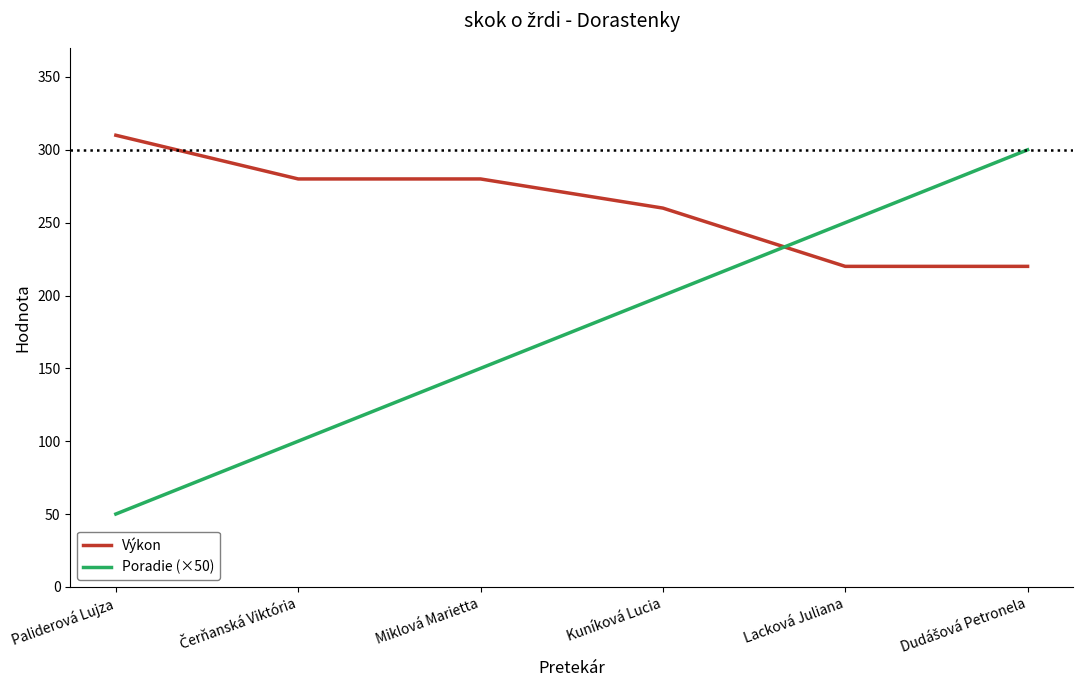

What is the difference between the Výkon values at Kuníková Lucia and Miklová Marietta?

20